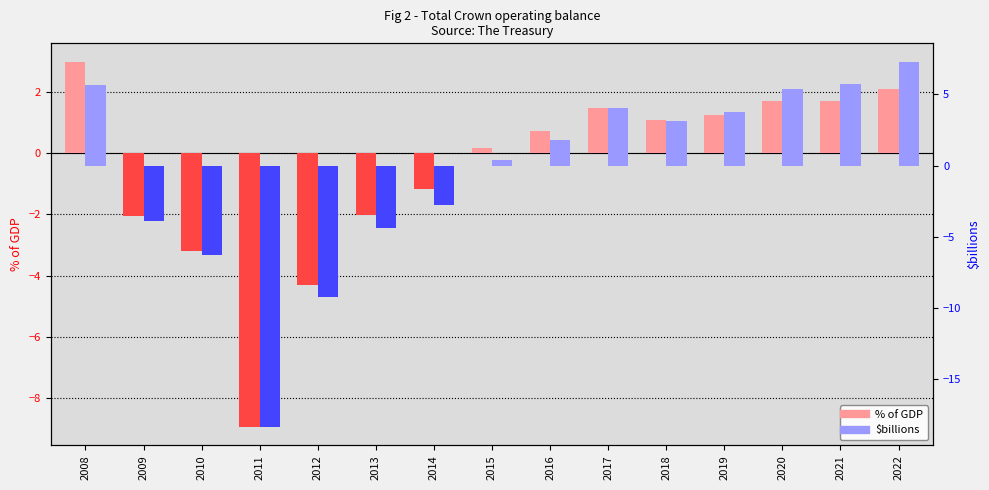

List the series in order of their peak value, lowest first.

% of GDP, $billions